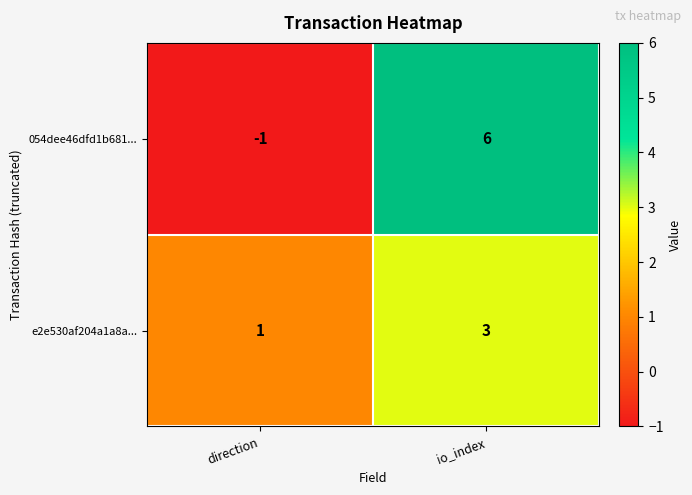

What is the minimum value shown in the chart?

-1